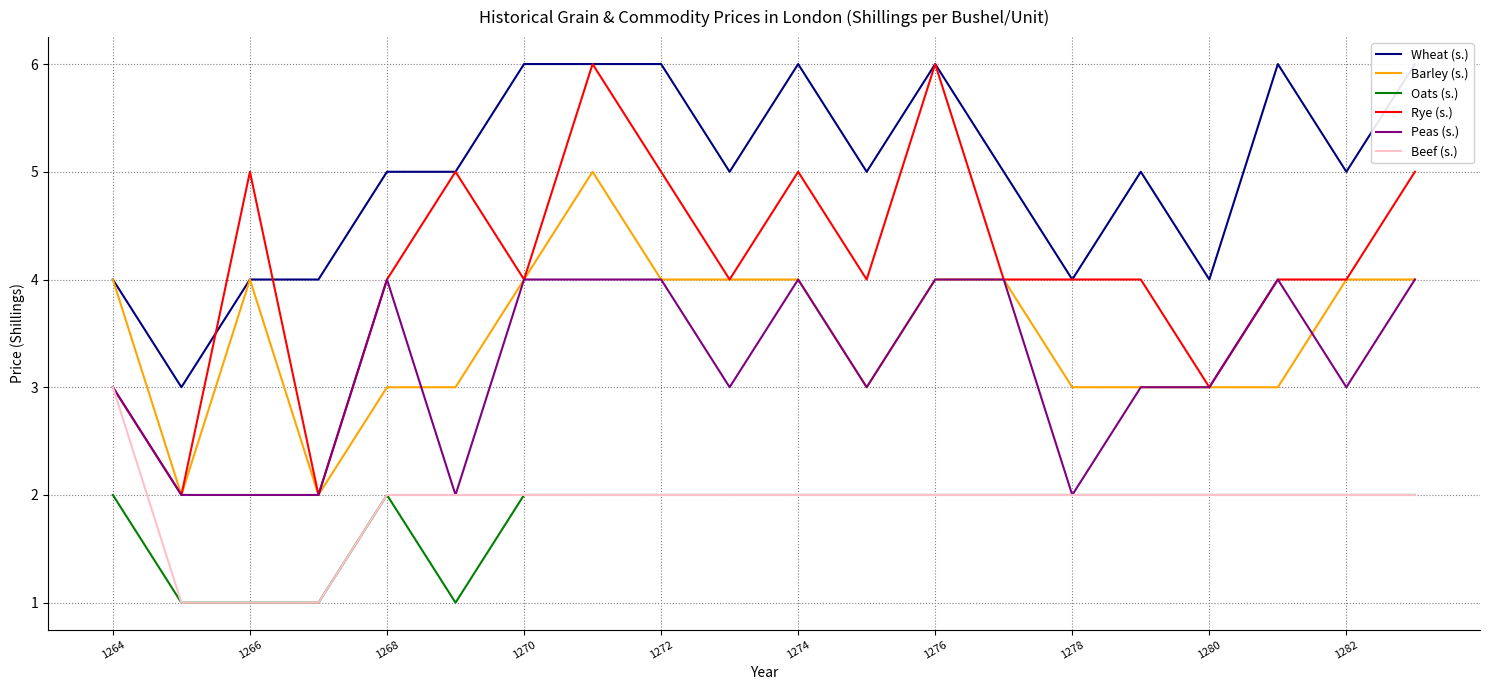

Reading left to right, extract all data points from this chart.

Wheat (s.): 4	3	4	4	5	5	6	6	6	5	6	5	6	5	4	5	4	6	5	6
Barley (s.): 4	2	4	2	3	3	4	5	4	4	4	3	4	4	3	3	3	3	4	4
Oats (s.): 2	1	1	1	2	1	2	2	2	2	2	2	2	2	2	2	2	2	2	2
Rye (s.): 3	2	5	2	4	5	4	6	5	4	5	4	6	4	4	4	3	4	4	5
Peas (s.): 3	2	2	2	4	2	4	4	4	3	4	3	4	4	2	3	3	4	3	4
Beef (s.): 3	1	1	1	2	2	2	2	2	2	2	2	2	2	2	2	2	2	2	2